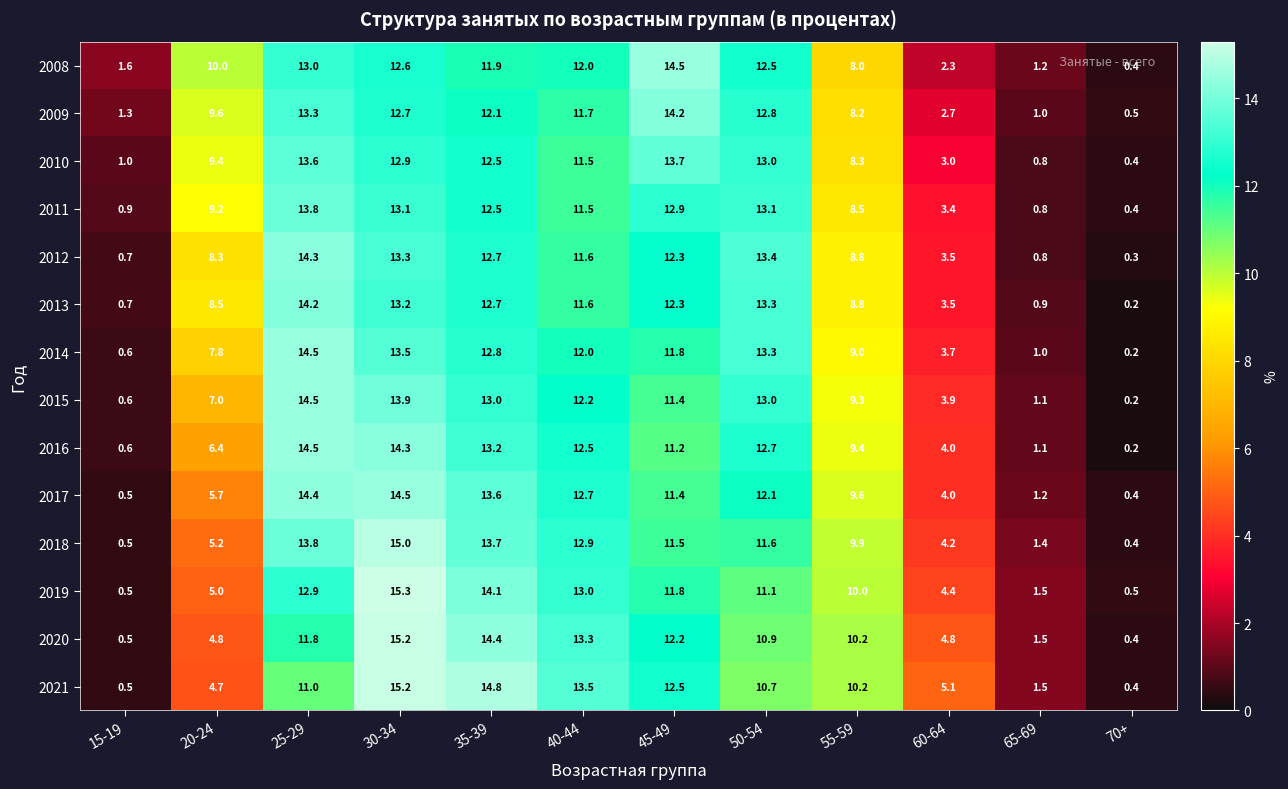

What is the difference between the second highest and minimum values in the 2018 series?

13.4